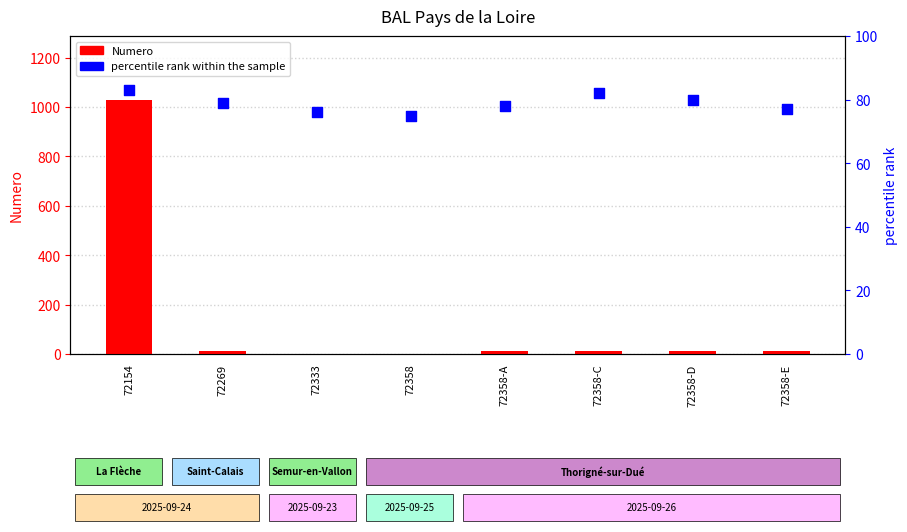

Which series has the widest spread of Y values?

Numero